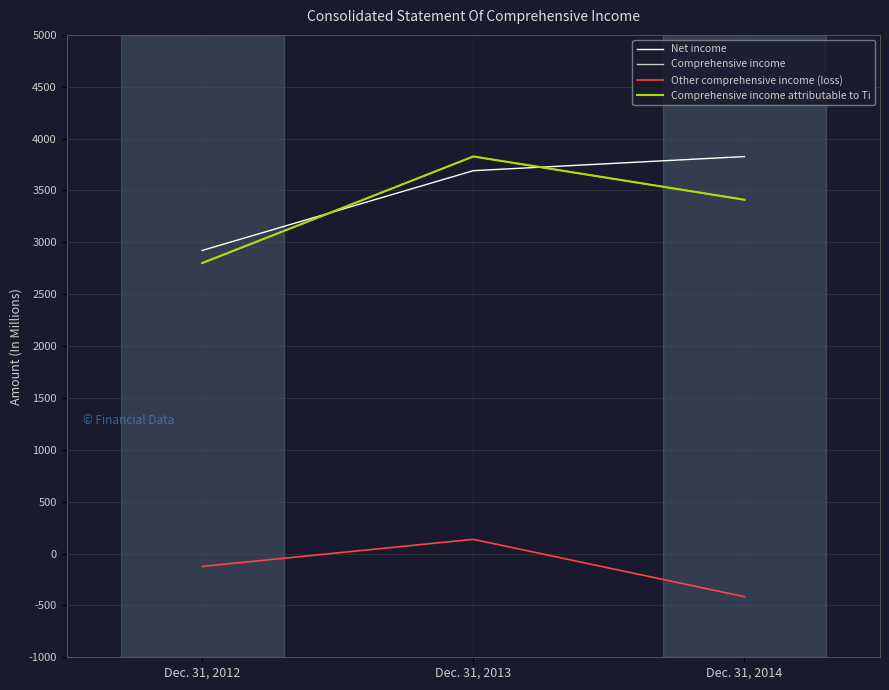

What is the difference between the Net income values at Dec. 31, 2012 and Dec. 31, 2014?

905